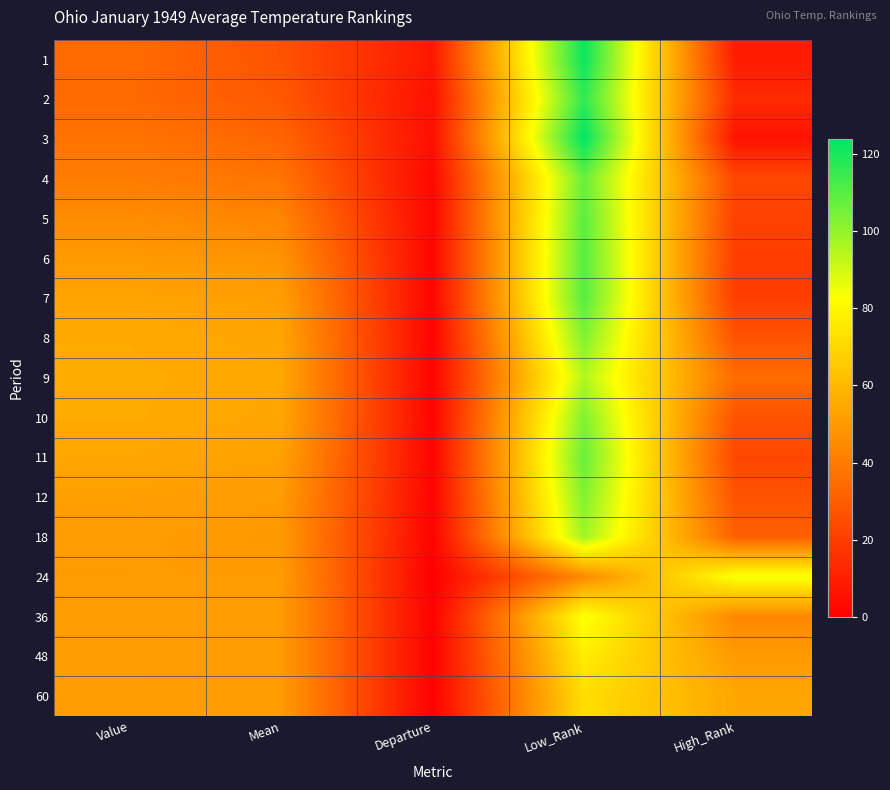

At how many categories does at least one series exceed 9?

4